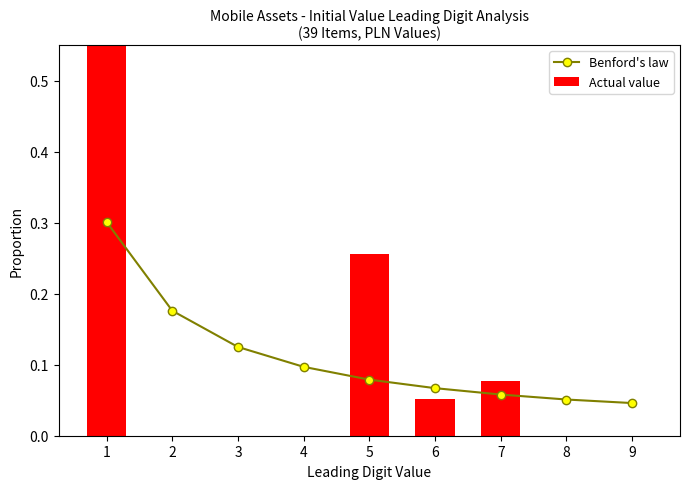

How many values in the Actual value series exceed 0?

4